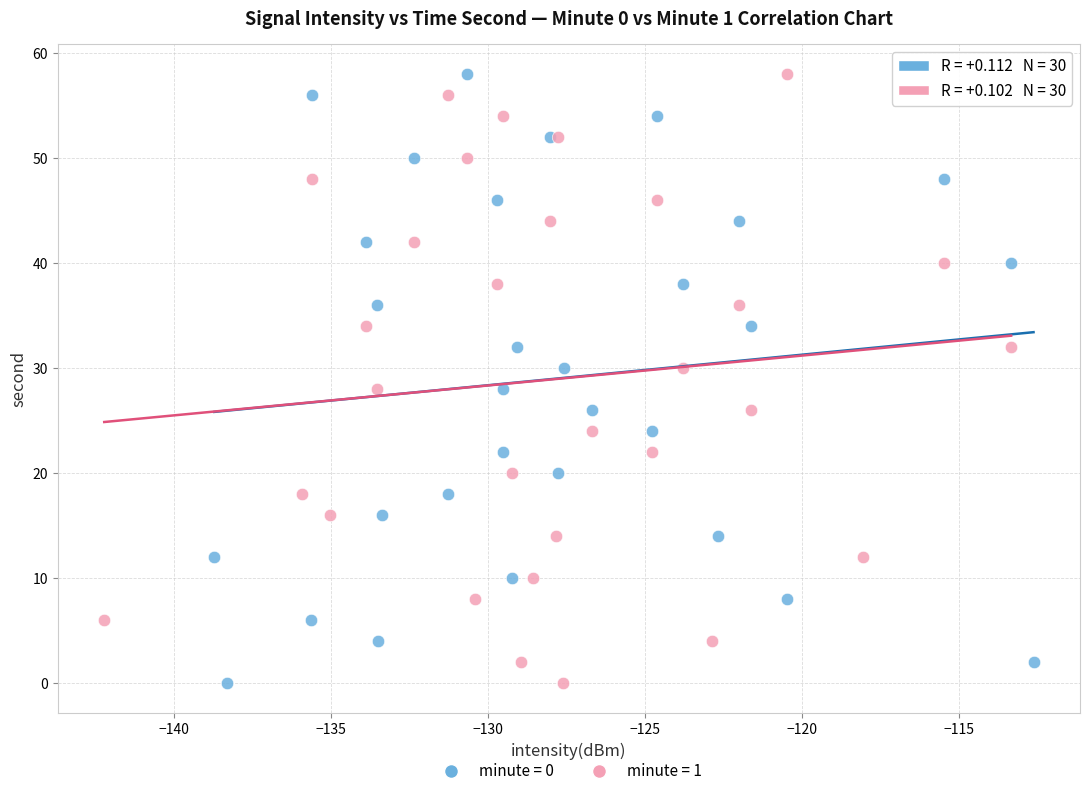

What are all the series names shown in the legend?

minute = 0, minute = 1